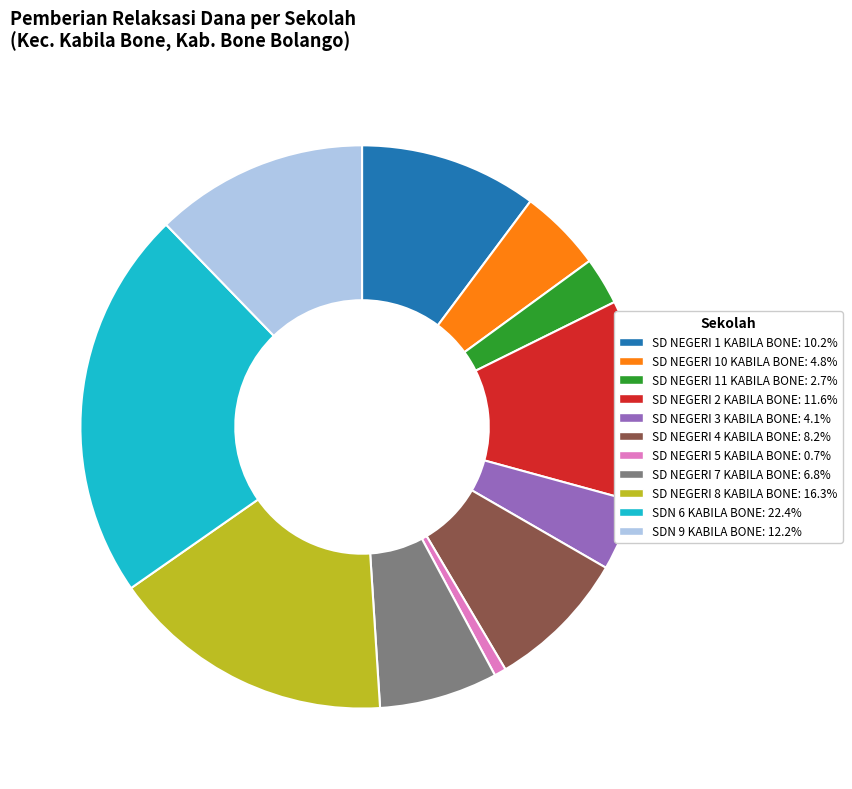

Rank the categories by value from lowest to highest.

SD NEGERI 5 KABILA BONE, SD NEGERI 11 KABILA BONE, SD NEGERI 3 KABILA BONE, SD NEGERI 10 KABILA BONE, SD NEGERI 7 KABILA BONE, SD NEGERI 4 KABILA BONE, SD NEGERI 1 KABILA BONE, SD NEGERI 2 KABILA BONE, SDN 9 KABILA BONE, SD NEGERI 8 KABILA BONE, SDN 6 KABILA BONE